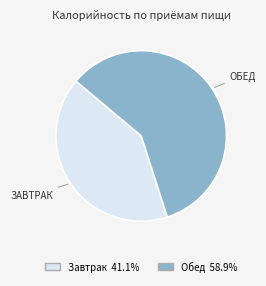

Does Обед account for over 50% of the chart?

Yes